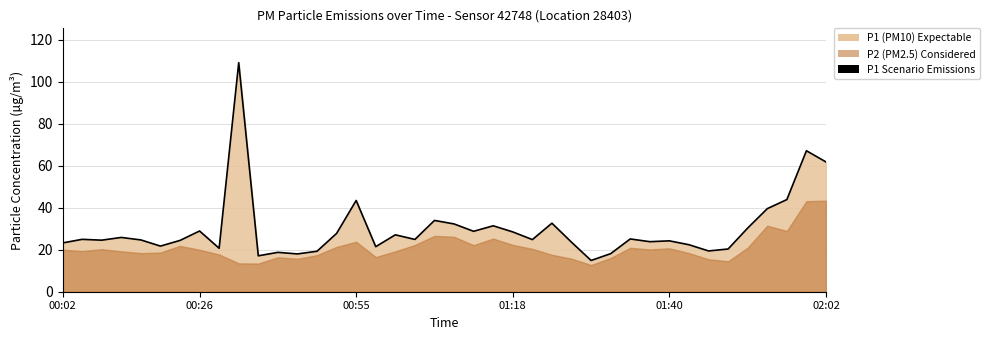

What position from the left is 9?

10